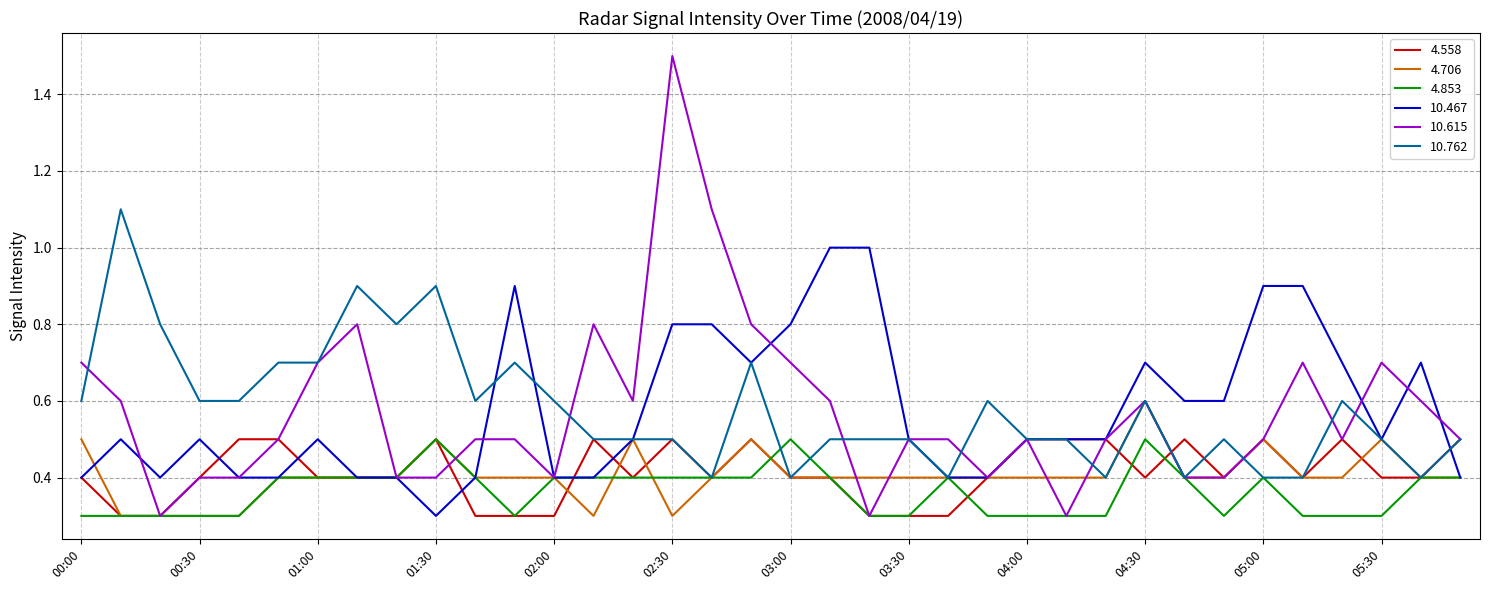

True or false: 4.853 and 4.558 intersect in this chart.

True